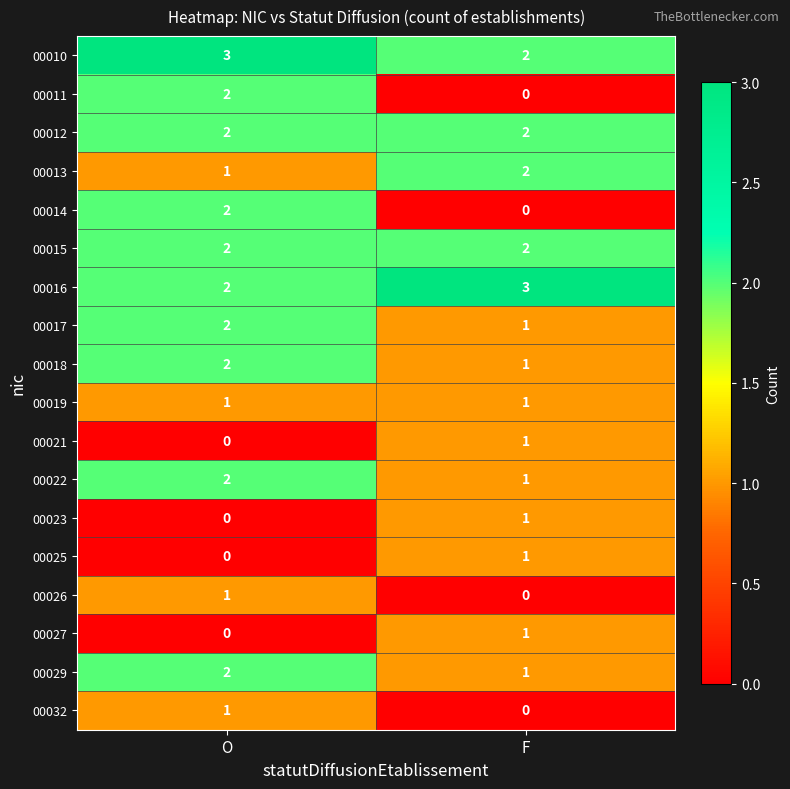

What is the sum of all 00015 values?

4